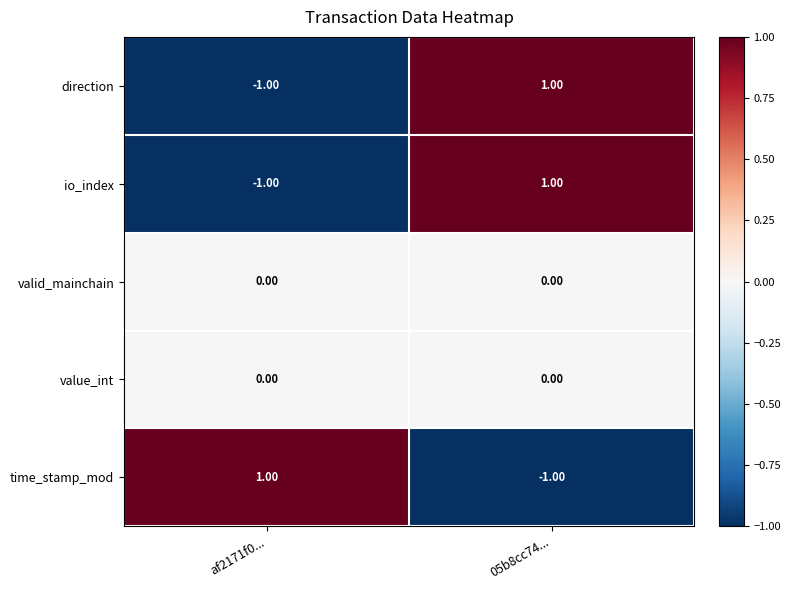

Is the value of time_stamp_mod at af2171f0... greater than the value of valid_mainchain at af2171f0...?

Yes